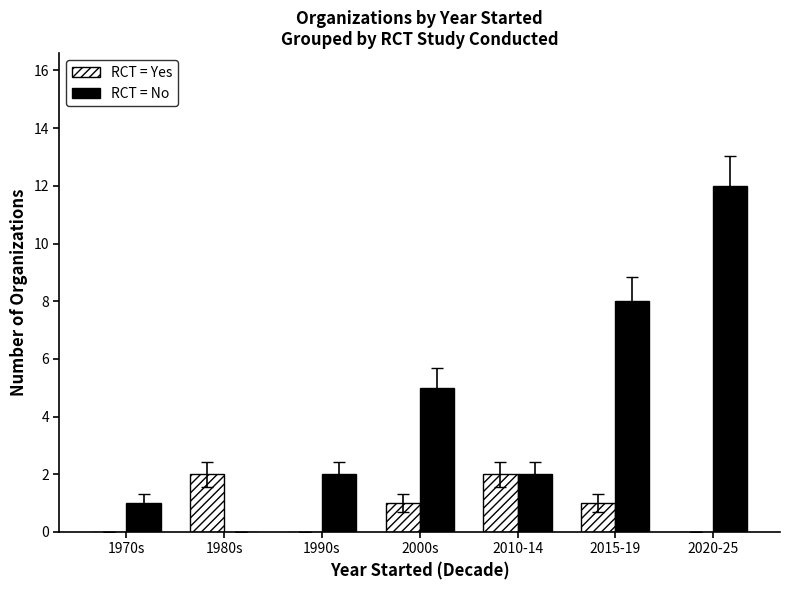

What is the greatest value displayed?

12